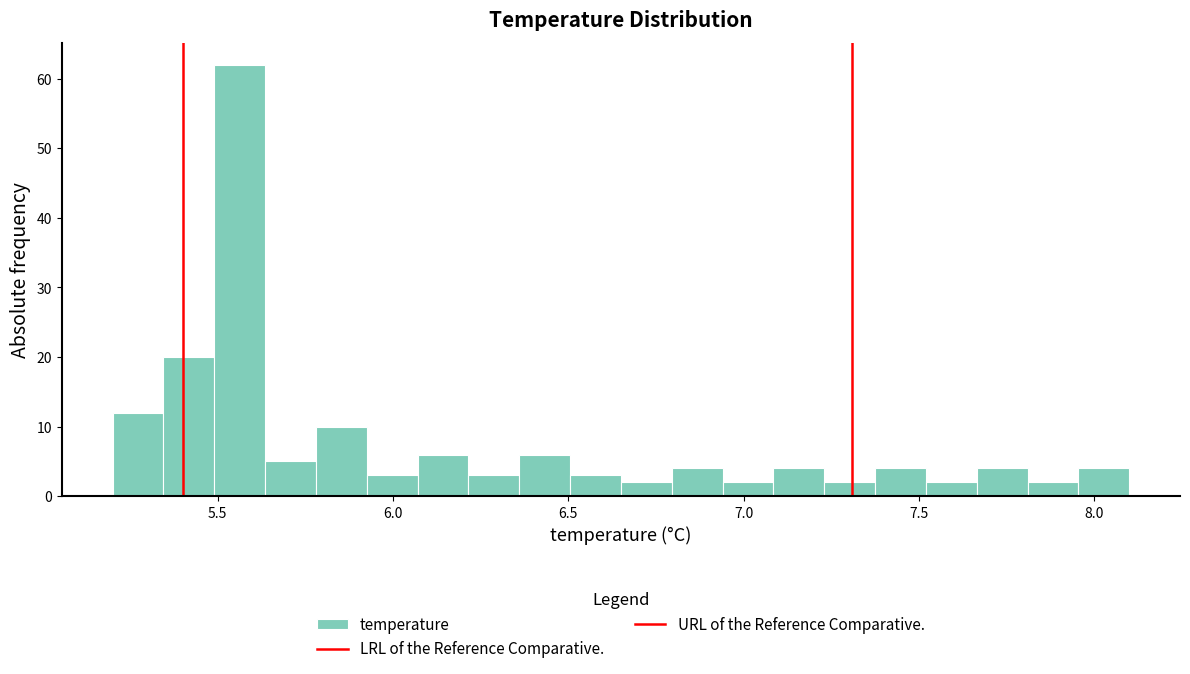

Read against the x-axis, roughly where is the centre of the tallest bar?

5.55